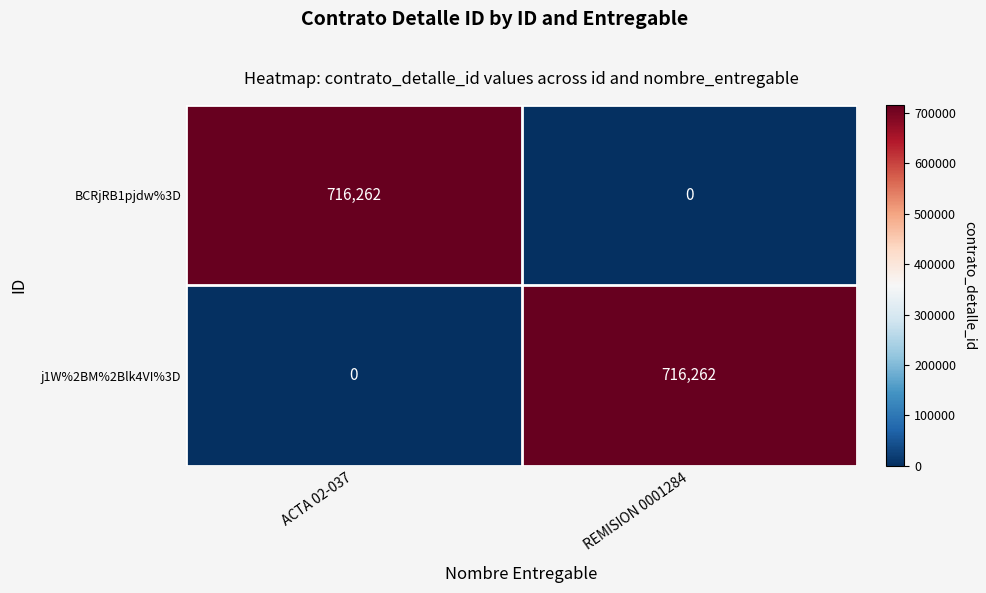

What is the sum of the j1W%2BM%2Blk4VI%3D values at ACTA 02-037 and REMISION 0001284?

716262